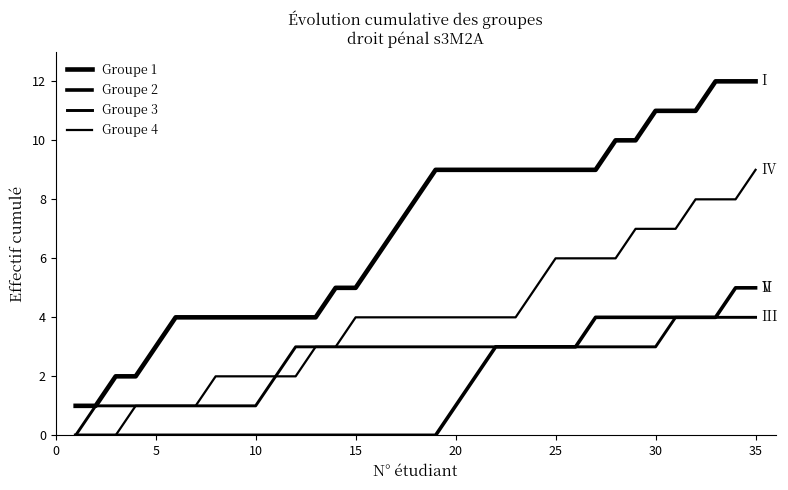

What is the minimum value for Groupe 1?

1